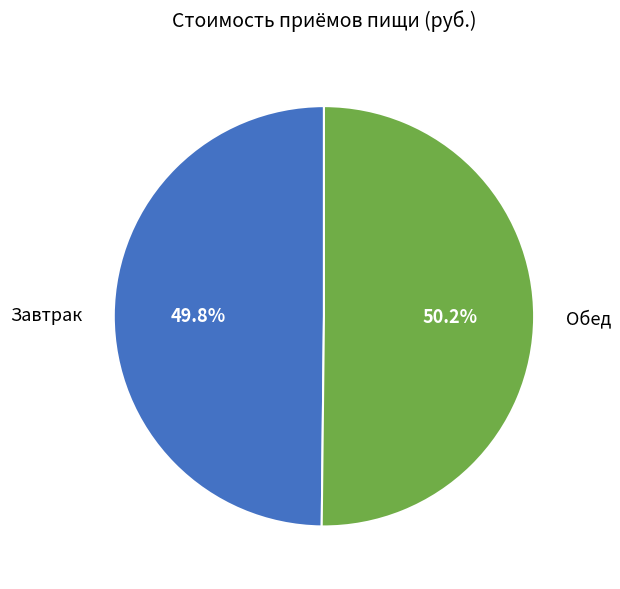

How many slices are in this pie chart?

2